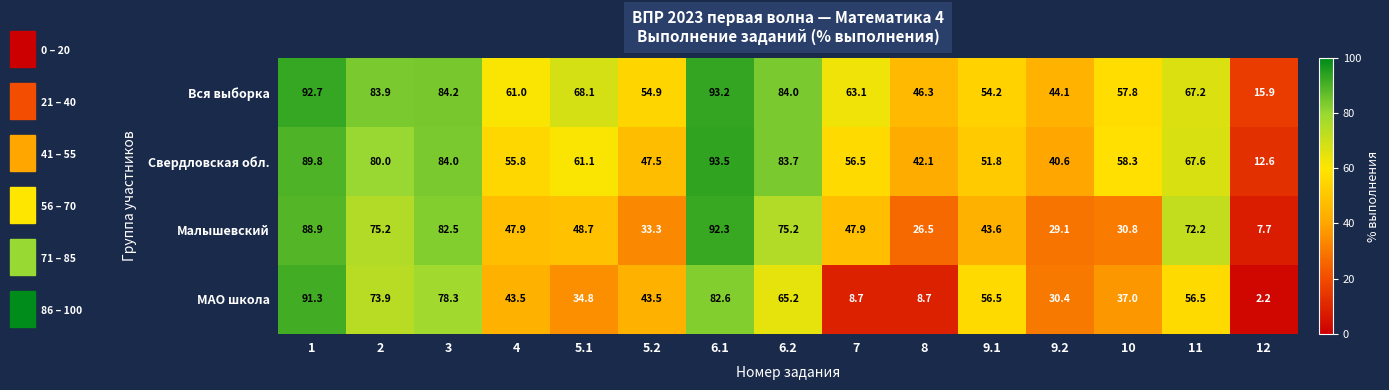

What is the sum of the Вся выборка values at 6.2 and 5.2?

138.9